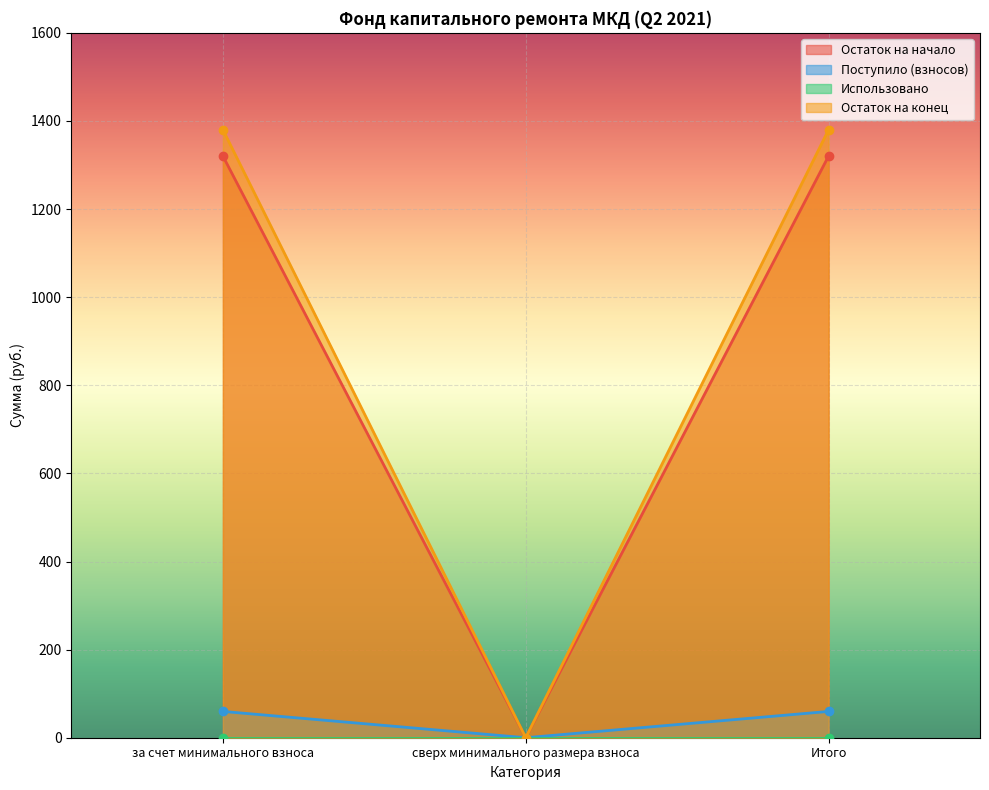

Does the chart display data point markers on the line(s)?

Yes